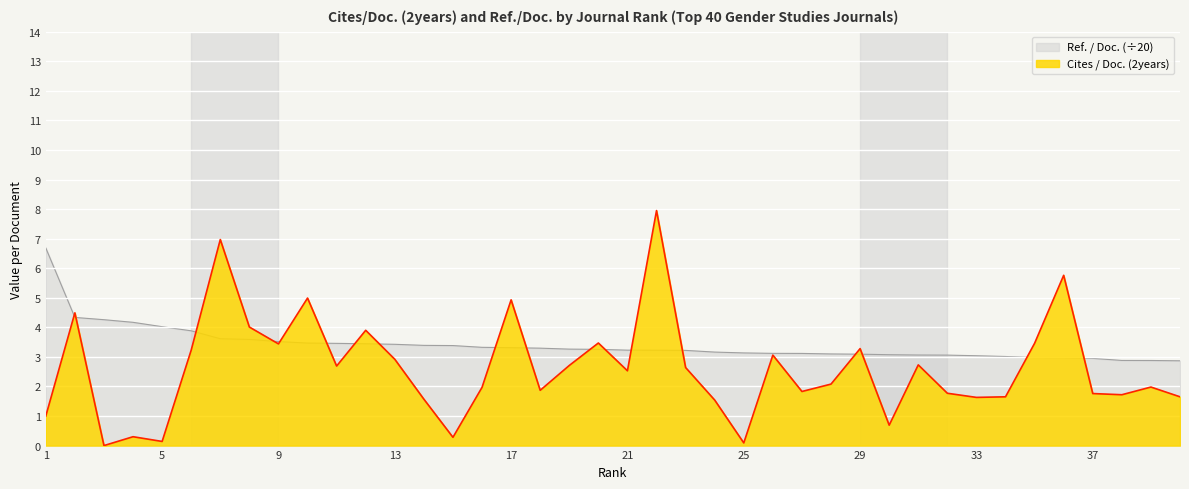

Is it true that Cites / Doc. (2years) equals 4.5 at 2?

True